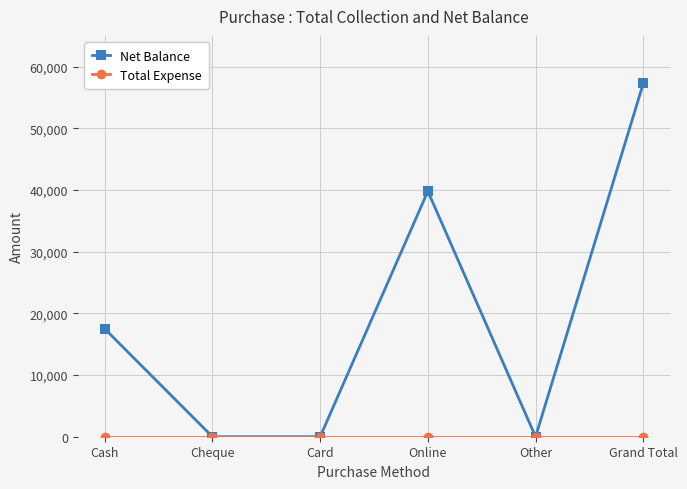

What is the highest value of the Net Balance series?

57300